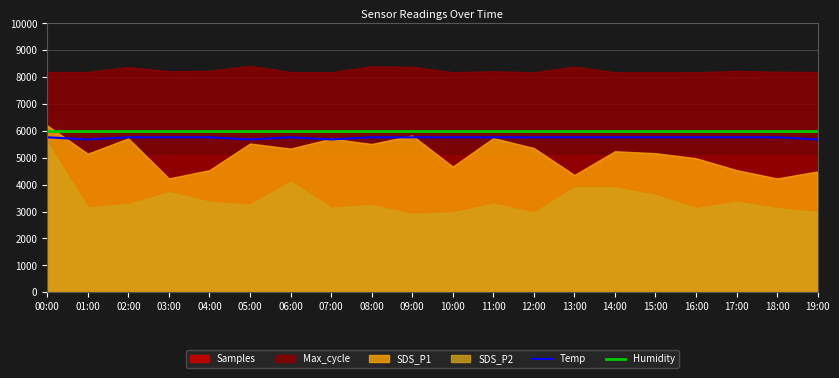

List the labels in order of Temp value, largest first.

00:00, 02:00, 03:00, 04:00, 06:00, 08:00, 09:00, 10:00, 11:00, 12:00, 13:00, 14:00, 15:00, 16:00, 17:00, 18:00, 01:00, 05:00, 07:00, 19:00